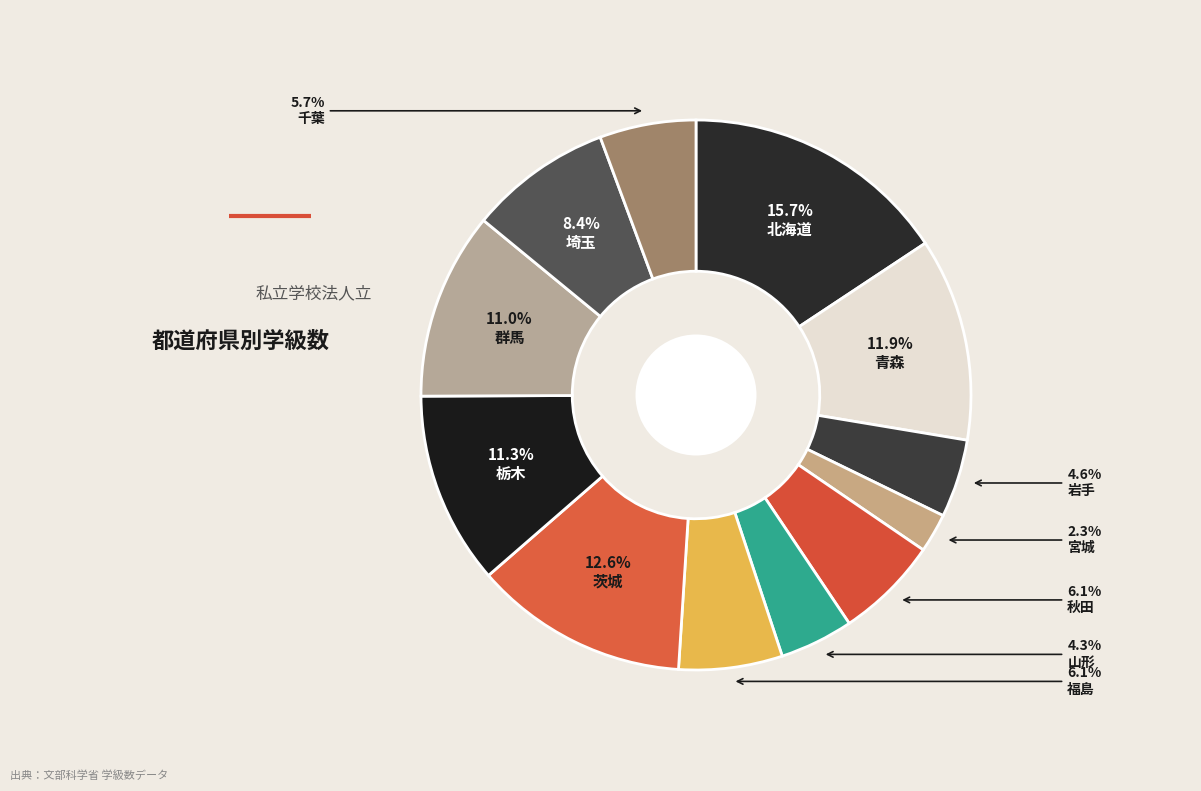

How many segments does this pie chart have?

12